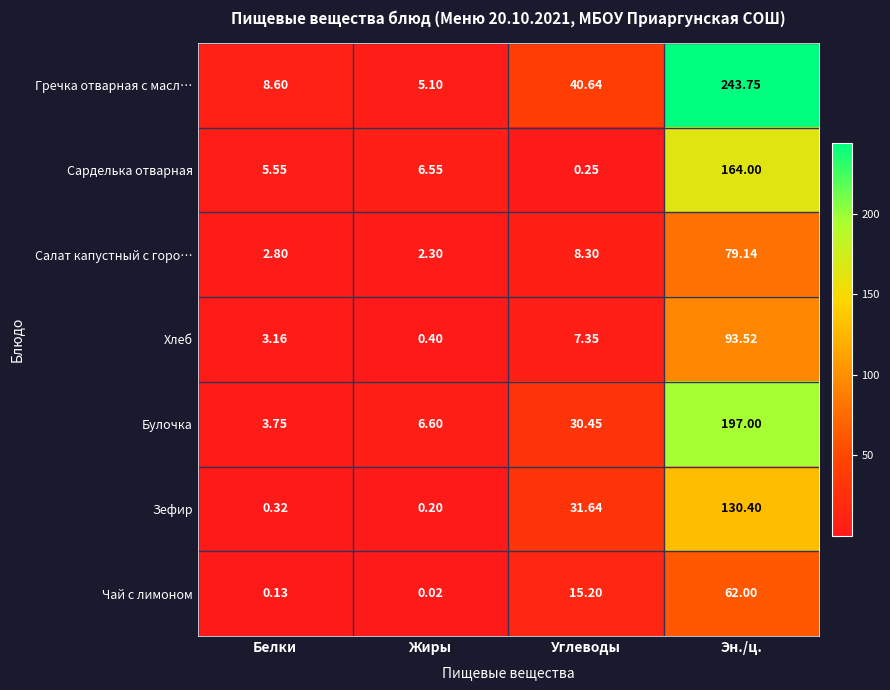

What is the difference between the highest and lowest values at Жиры?

6.6